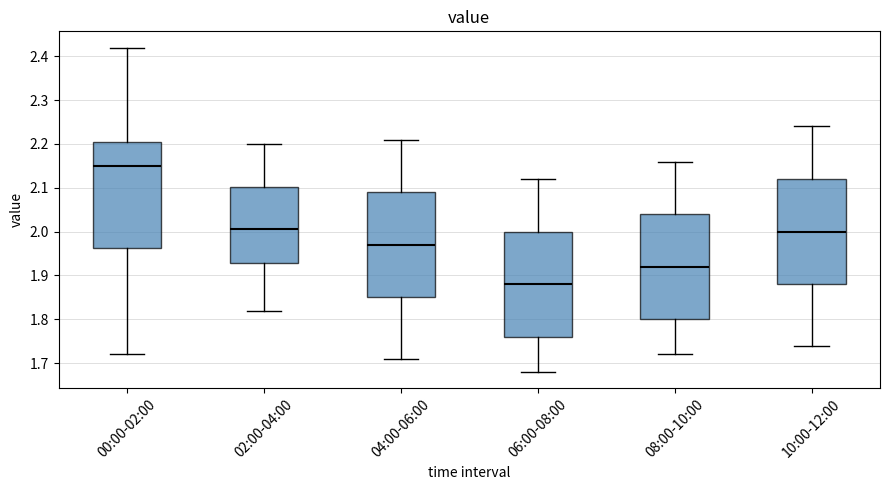

Which box has the lowest median line?

06:00-08:00